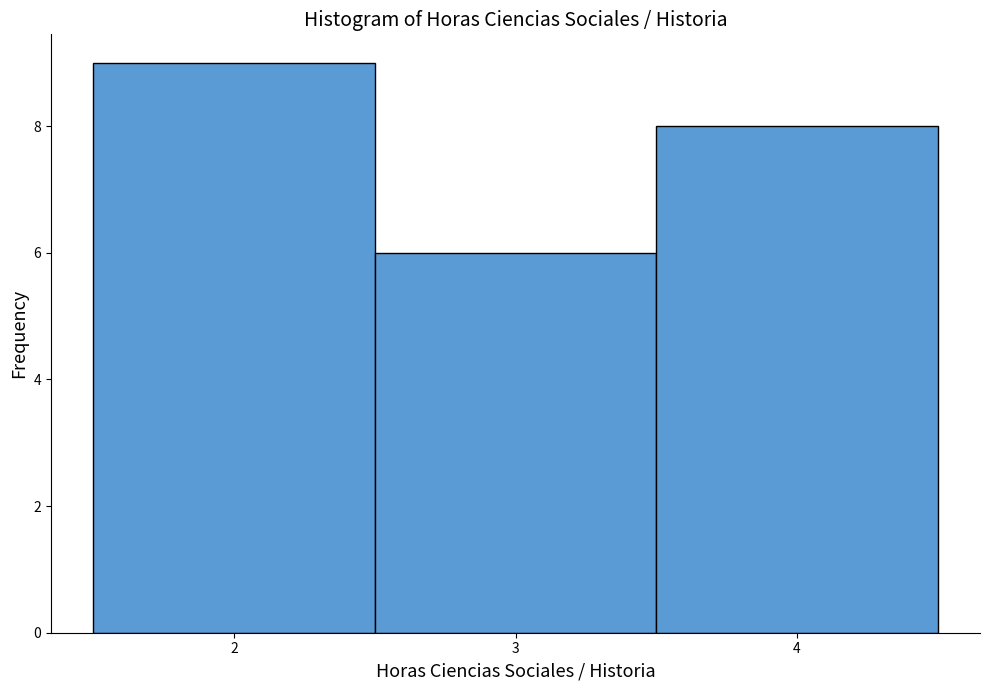

How tall is the bar that spans 2.5 to 3.5 on the x-axis? The values are not printed on the chart, so give them approximately, as read against the axis.

6